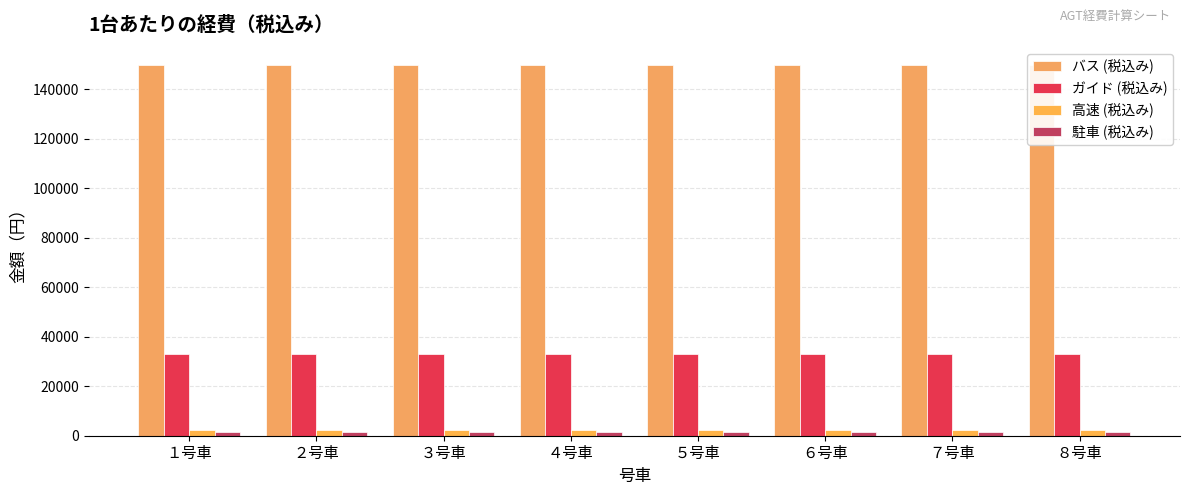

True or false: 駐車 (税込み) has a value of 2600 at ８号車.

False